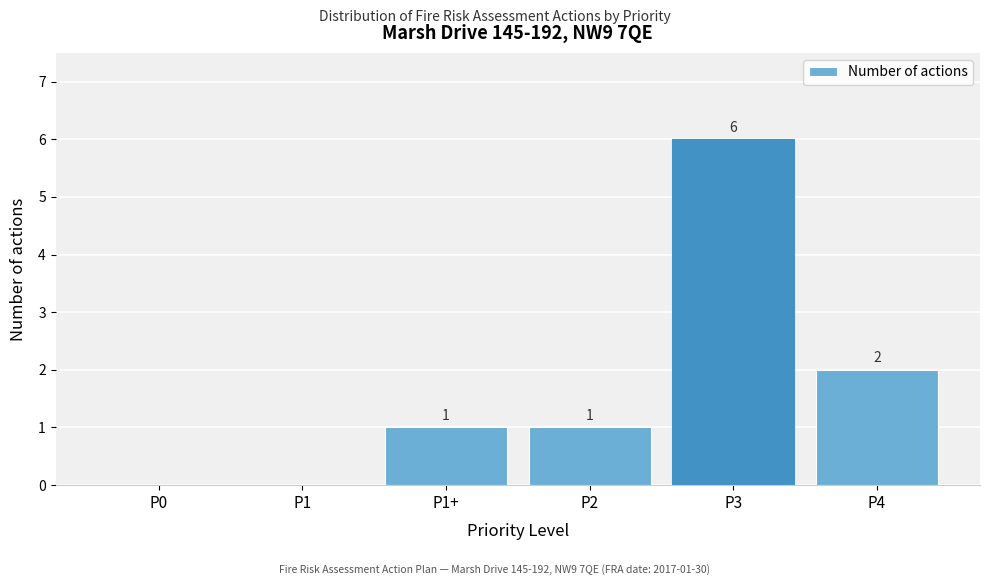

Reading right to left, transcribe all the data shown in this chart.

P4=2	P3=6	P2=1	P1+=1	P1=0	P0=0